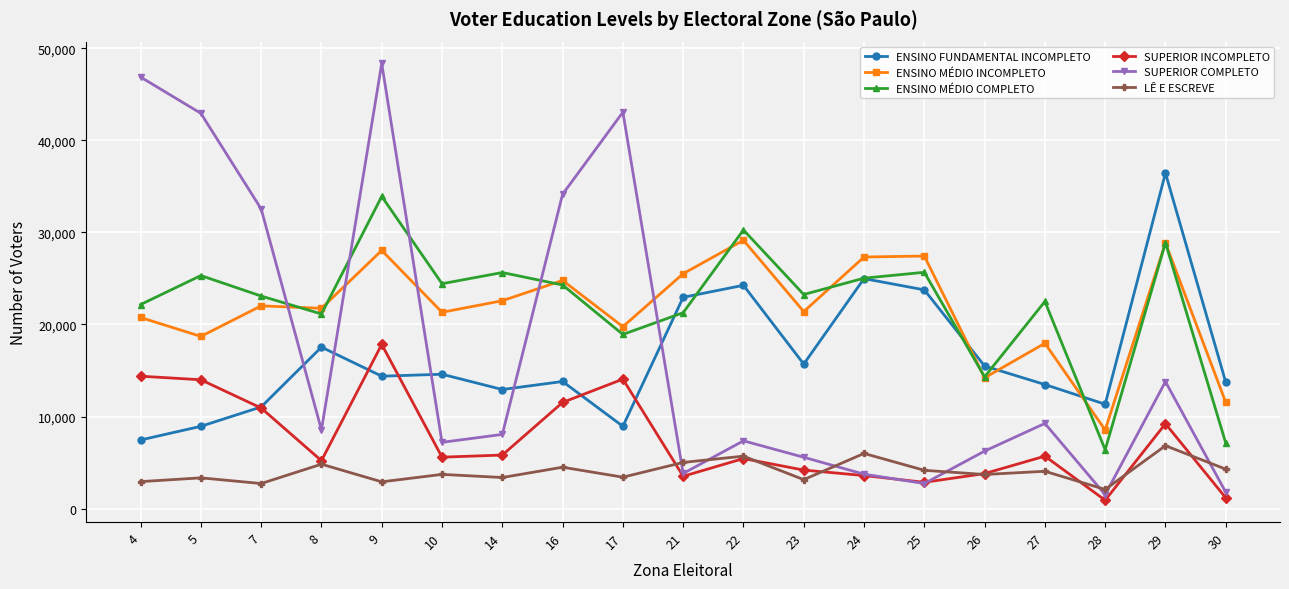

True or false: ENSINO MÉDIO COMPLETO has more than 0 points higher than both neighbors.

True